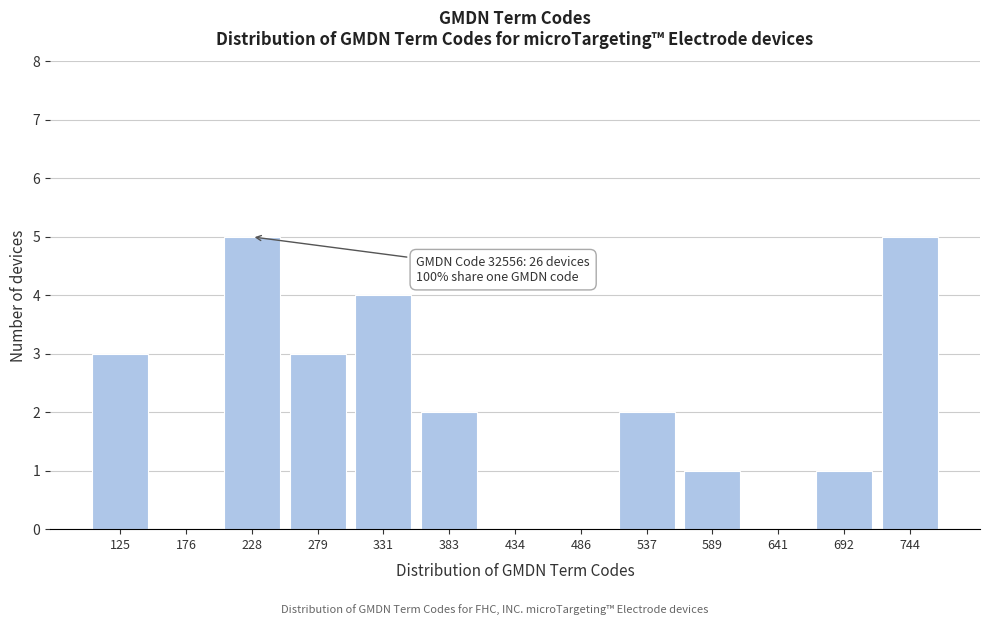

Reading left to right, list all the values displayed in this chart.

125=3	176=0	228=5	279=3	331=4	383=2	434=0	486=0	537=2	589=1	641=0	692=1	744=5